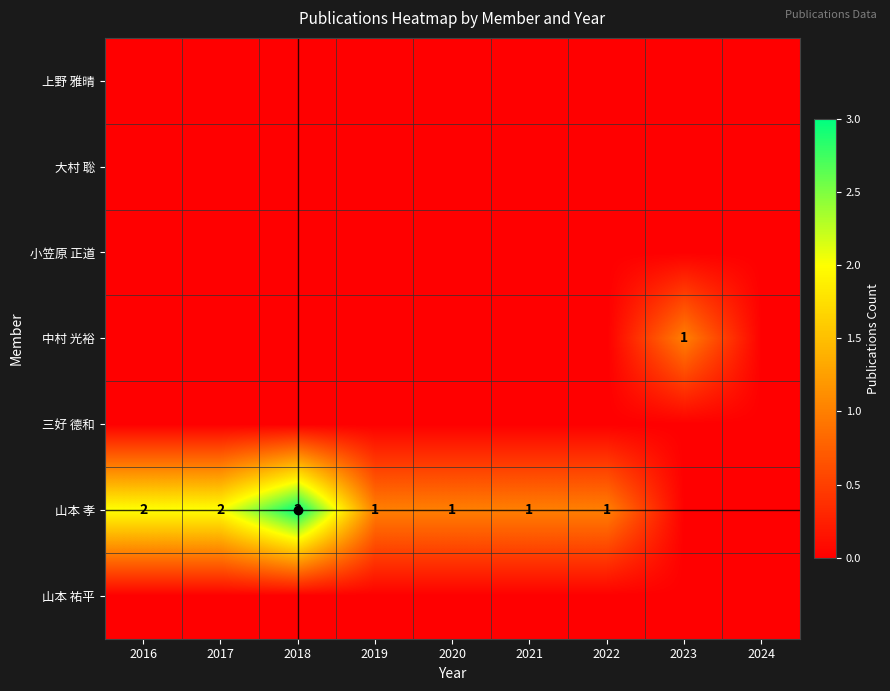

At which category is the sum across all series the highest?

2018